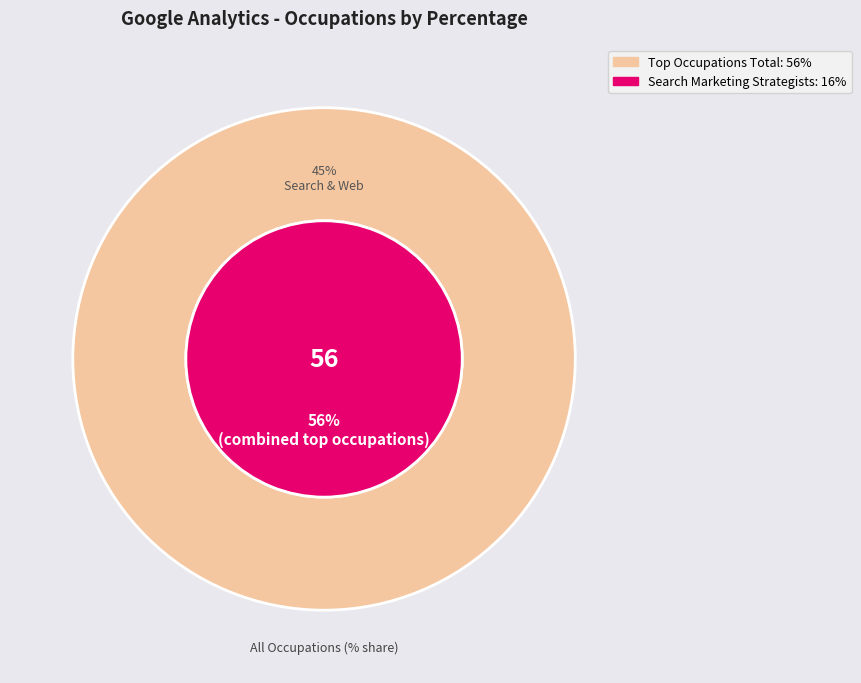

To the nearest percent, what portion does Online Merchants represent?

9%